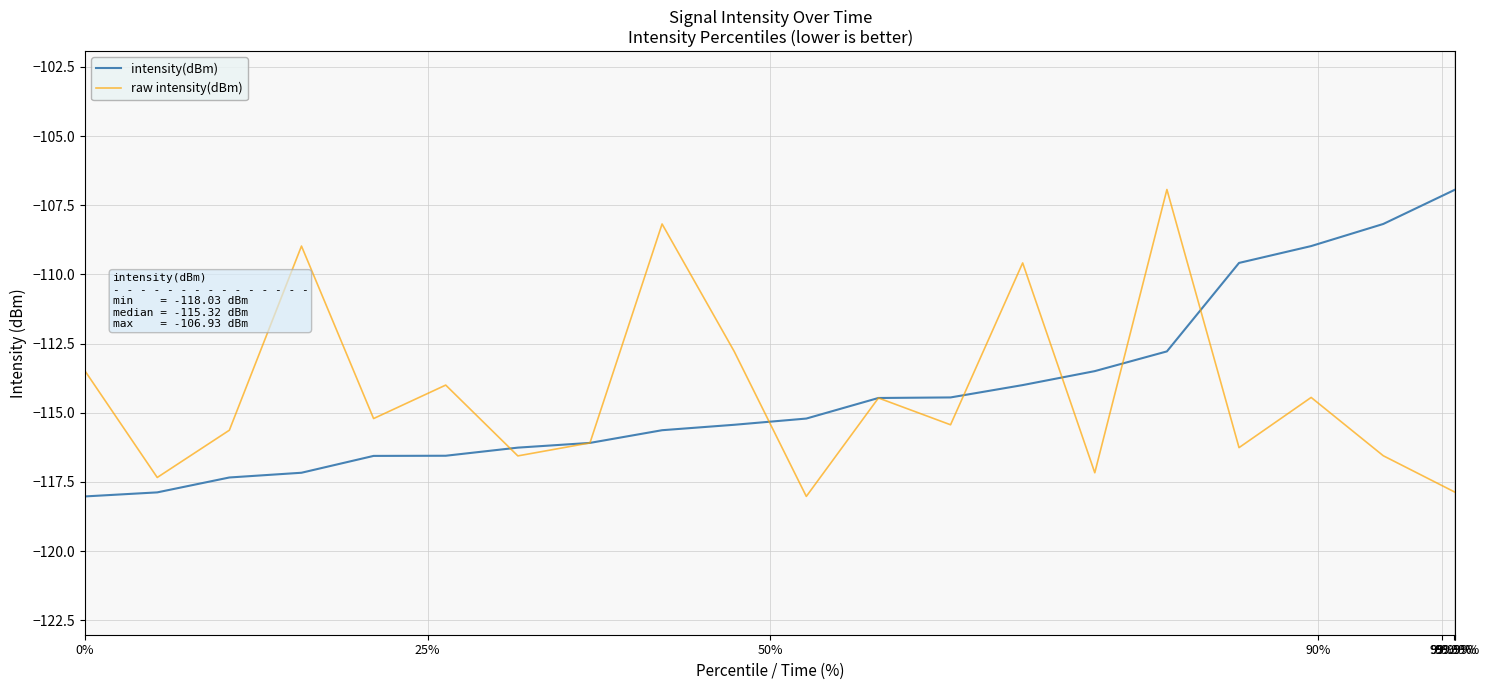

Which series has the largest range (max minus min)?

intensity(dBm)